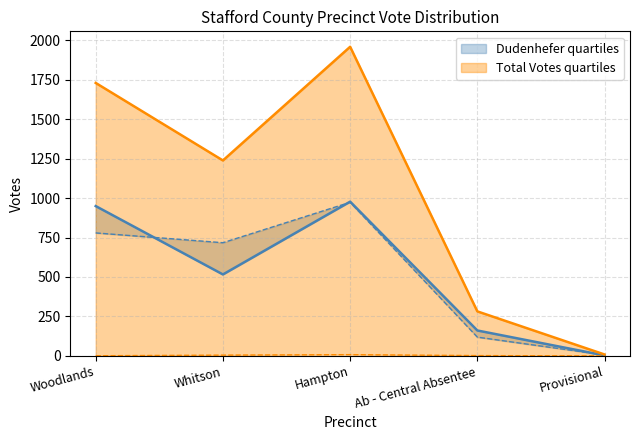

Reading left to right, transcribe all the data shown in this chart.

Dudenhefer (Republican): Woodlands=949	Whitson=516	Hampton=977	Ab - Central Absentee=161	Provisional=3
Sellers (Democratic): Woodlands=779	Whitson=717	Hampton=973	Ab - Central Absentee=119	Provisional=6
All Others: Woodlands=1	Whitson=5	Hampton=8	Ab - Central Absentee=2	Provisional=0
Total Votes Cast: Woodlands=1729	Whitson=1238	Hampton=1958	Ab - Central Absentee=282	Provisional=9